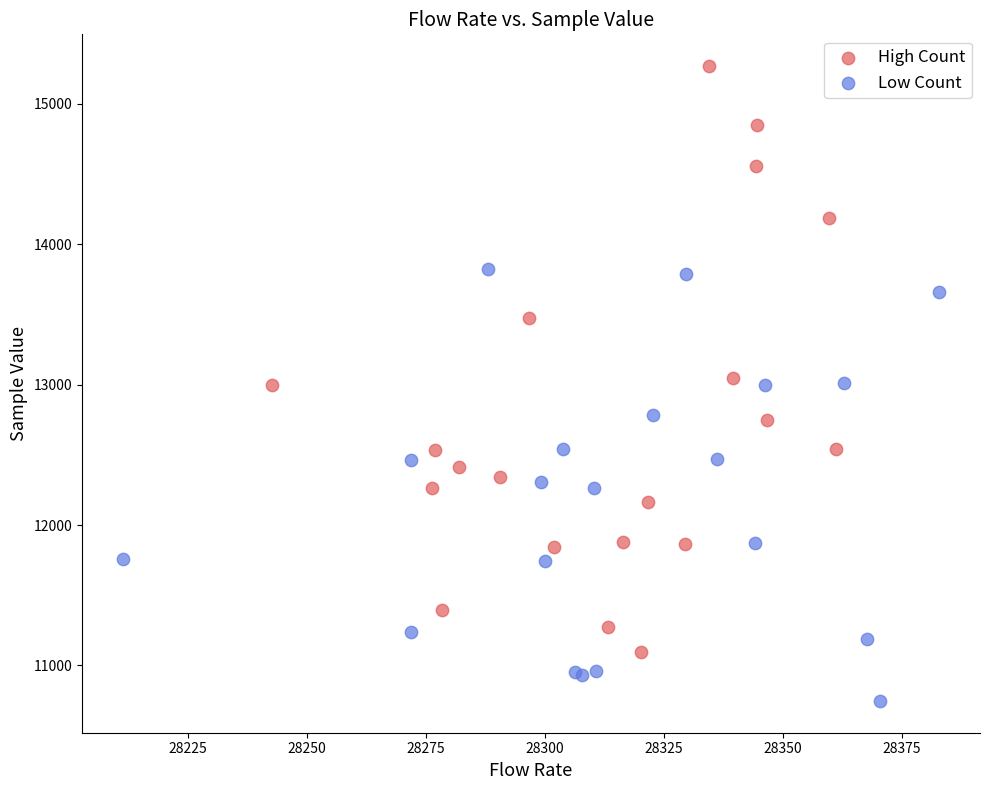

Which series has the widest spread of Y values?

High Count